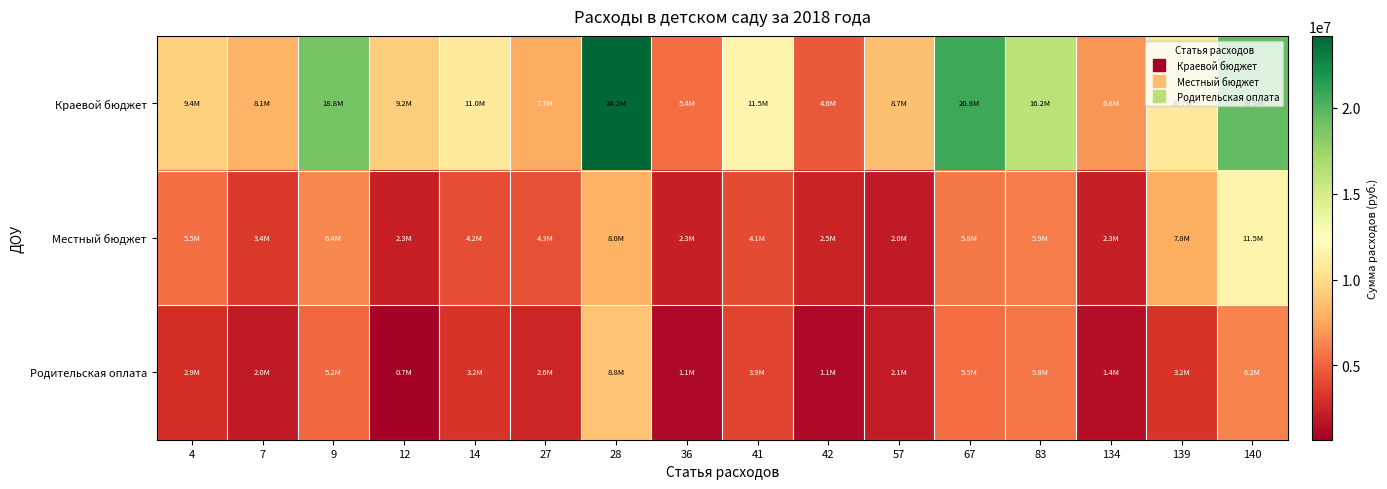

What is the minimum value shown in the chart?

671856.1